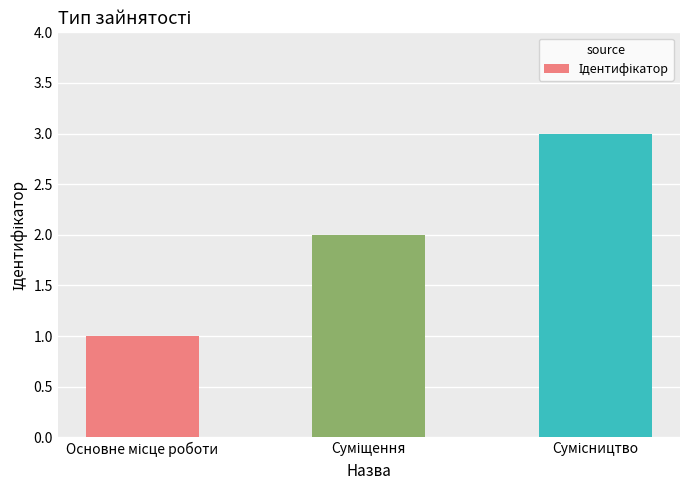

What is the greatest value displayed?

3